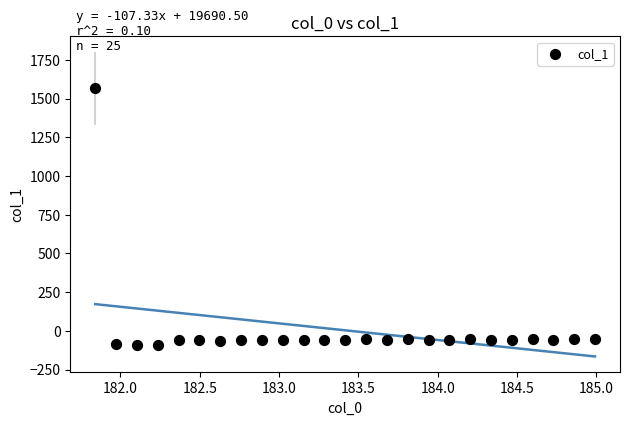

What is the range of X values (max minus min)?

3.1